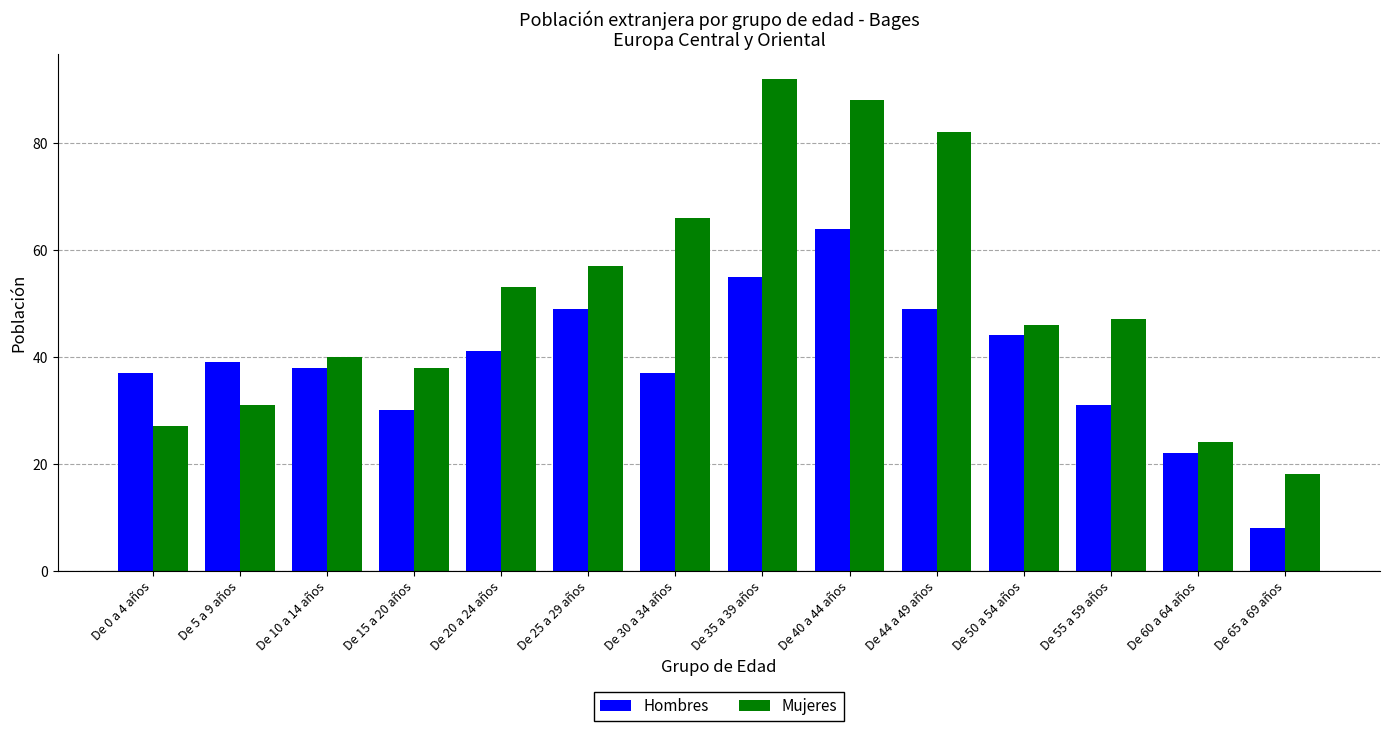

The Hombres series shows 8 at De 65 a 69 años. True or false?

True